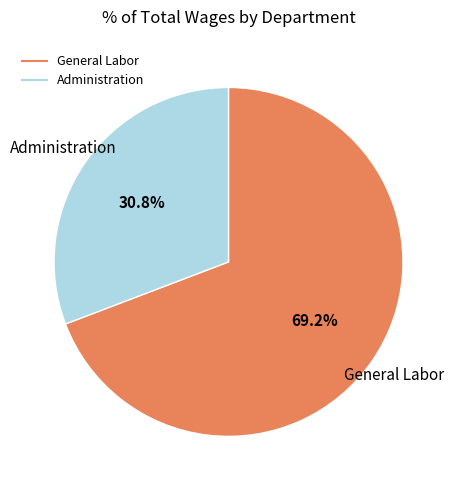

Which slice is the largest?

General Labor